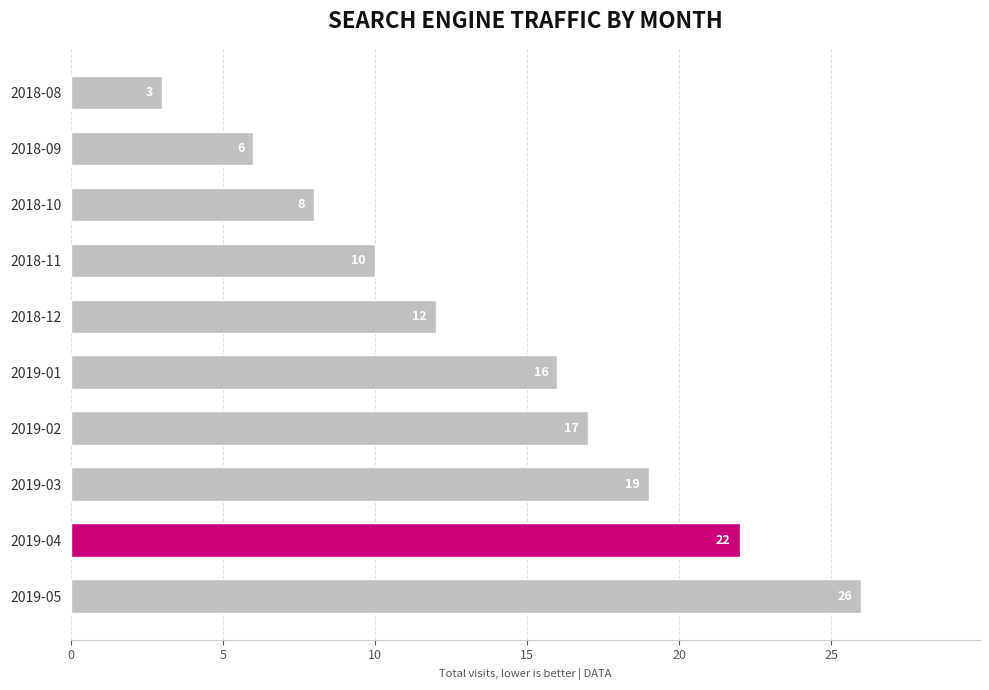

How many values are below 16?

5